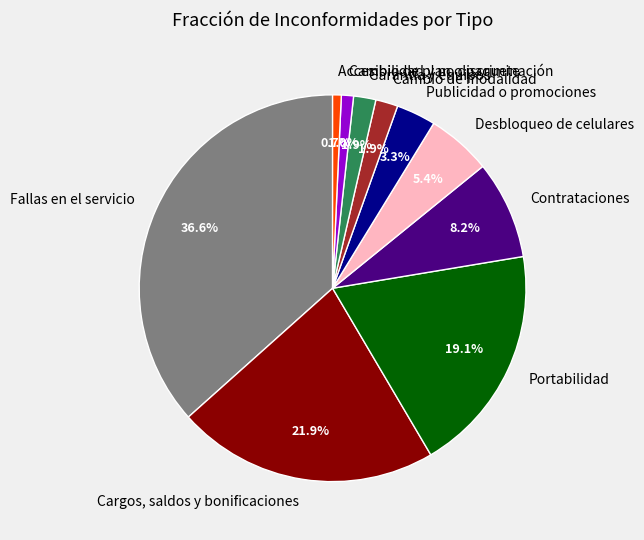

How much of the chart is everything except Cambio de modalidad?

98.1%